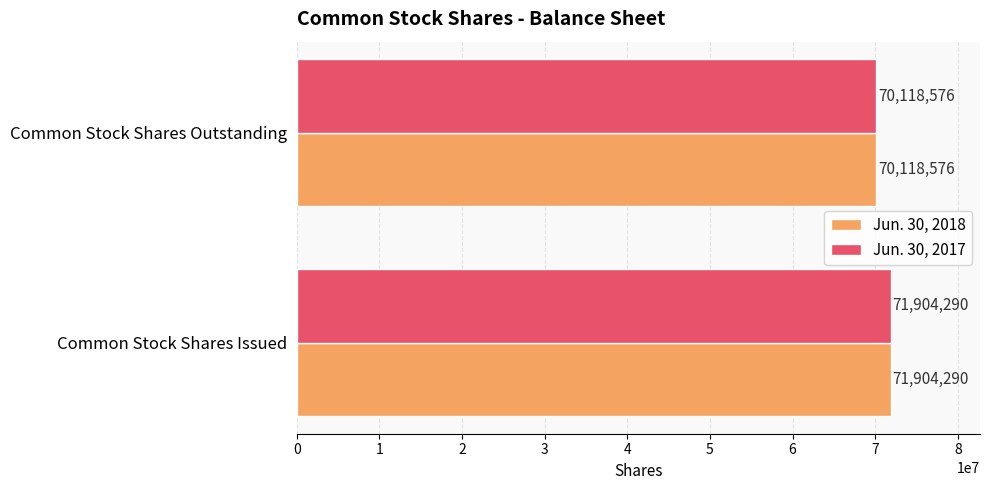

What are all the series names shown in the legend?

Jun. 30, 2018, Jun. 30, 2017